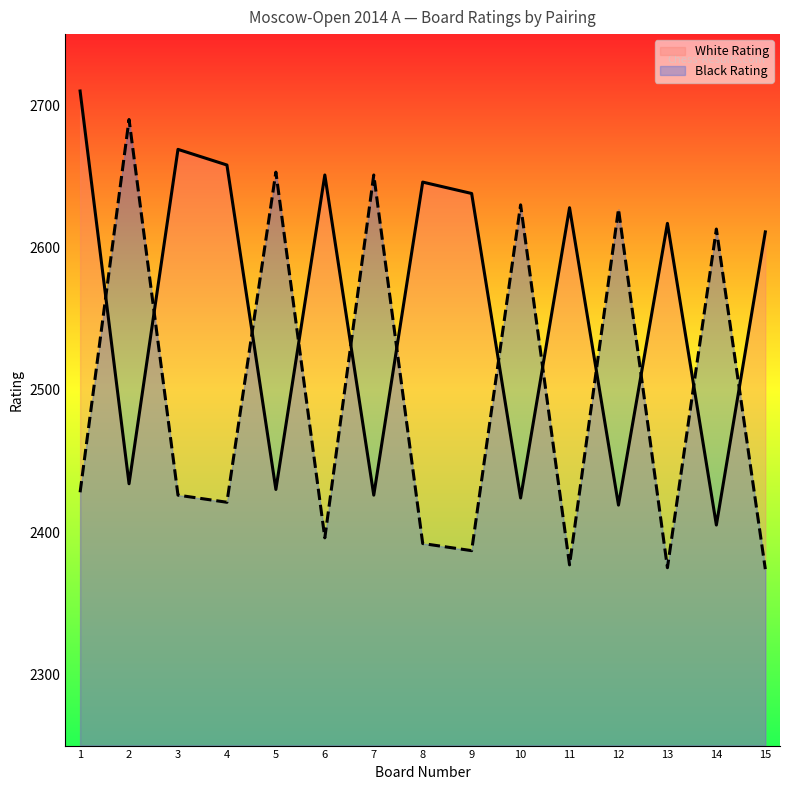

Is it true that Black Rating equals 2392 at 8?

True